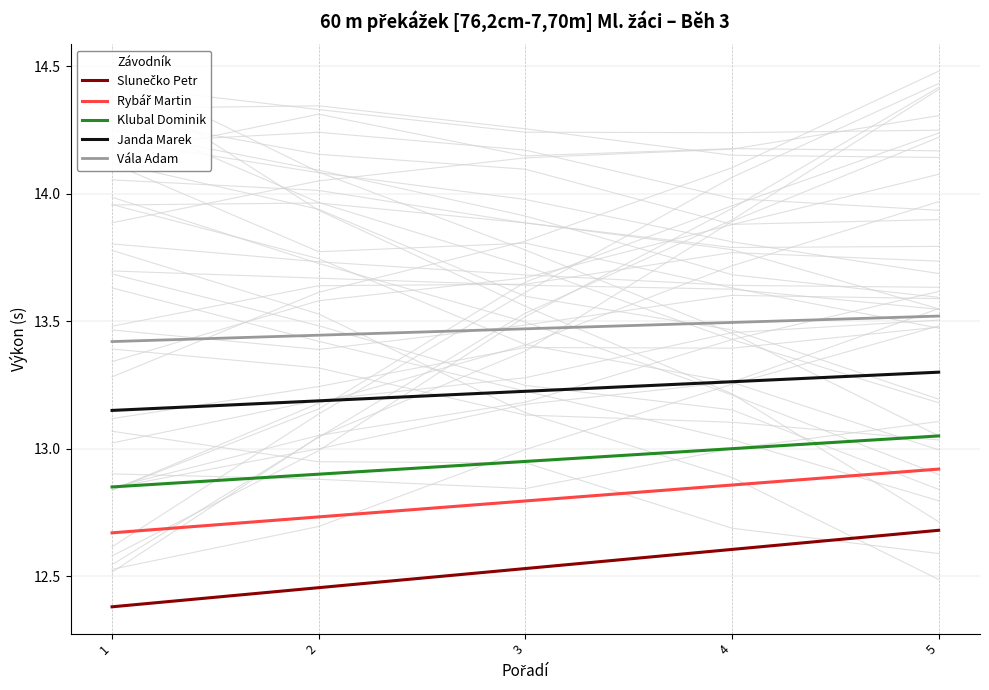

Which label corresponds to the smallest value in the chart?

1